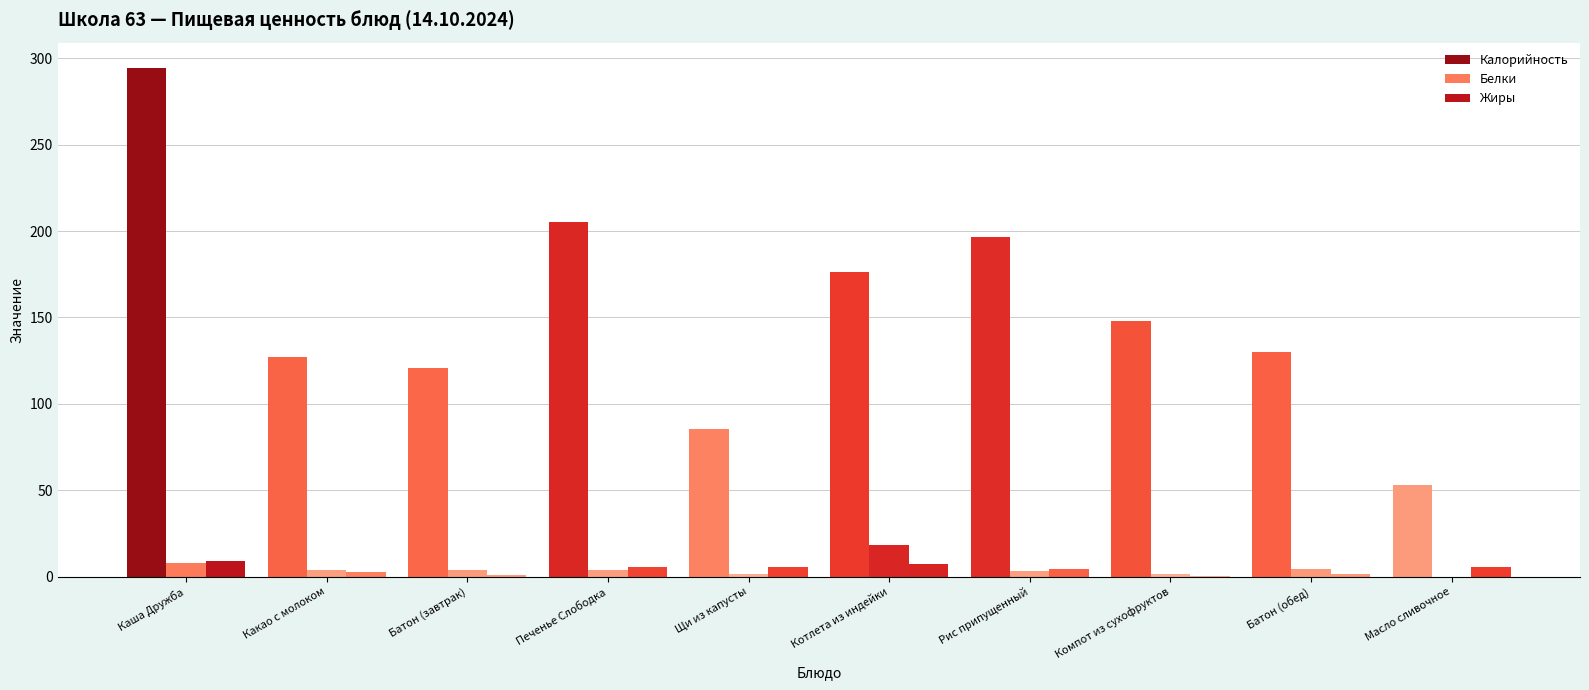

True or false: Калорийность has a value of 206.4 at Батон (завтрак).

False